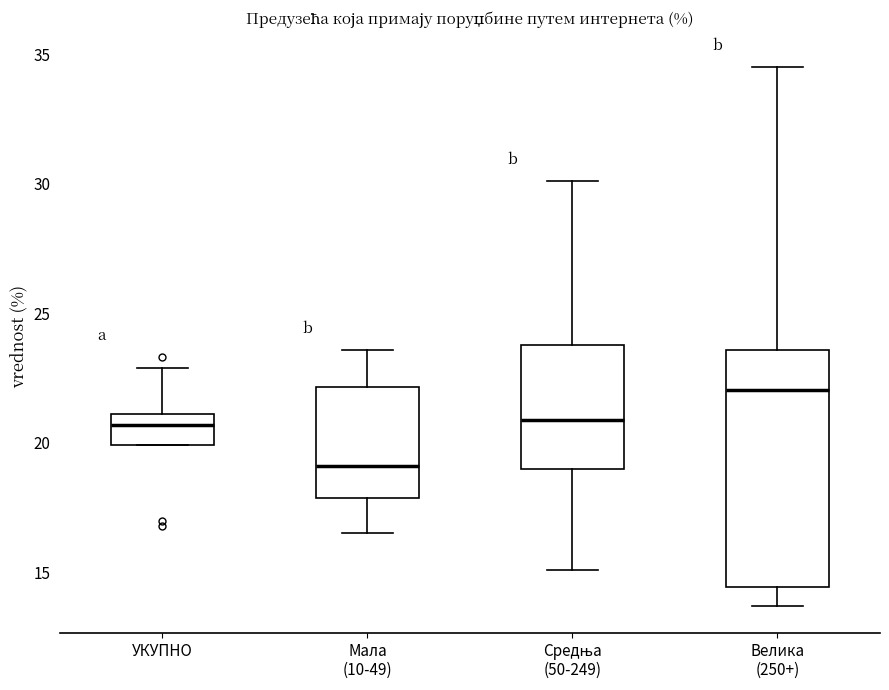

Which box is the tallest, from its lower edge to its upper edge?

Велика (250+)